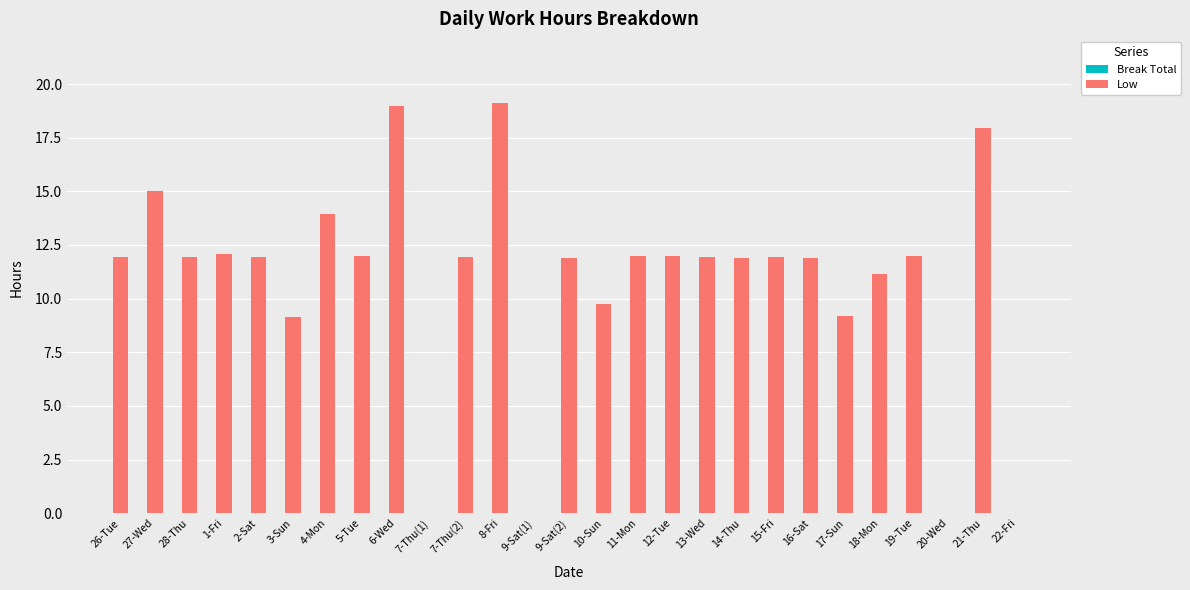

Is it true that the value at 12-Tue is 12.0?

True